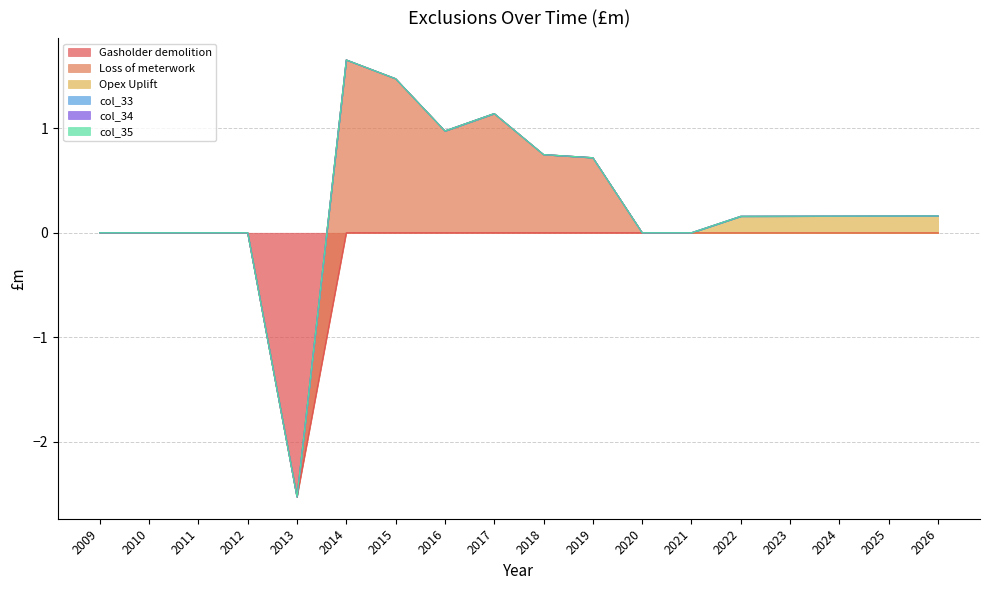

True or false: col_33 and col_34 intersect in this chart.

False